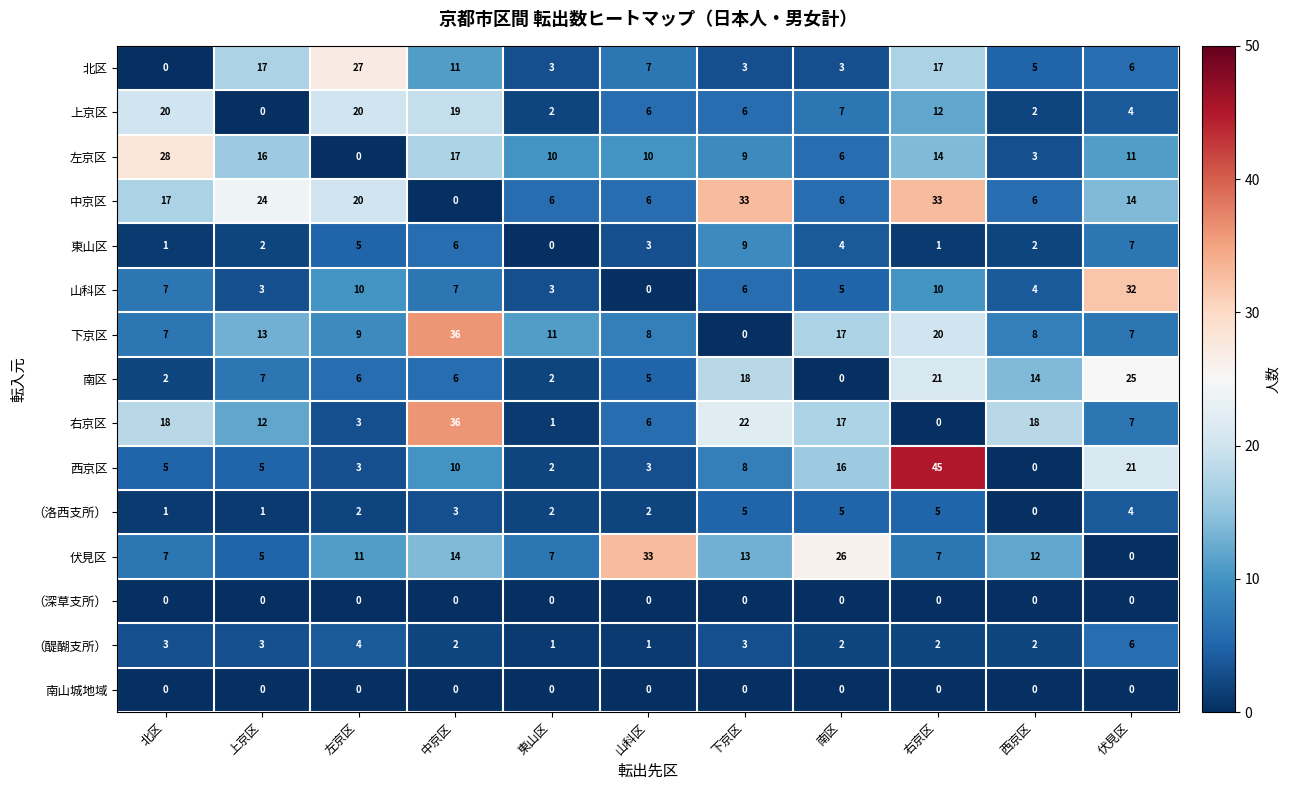

What is the difference between the maximum and second lowest values in the 西京区 series?

43